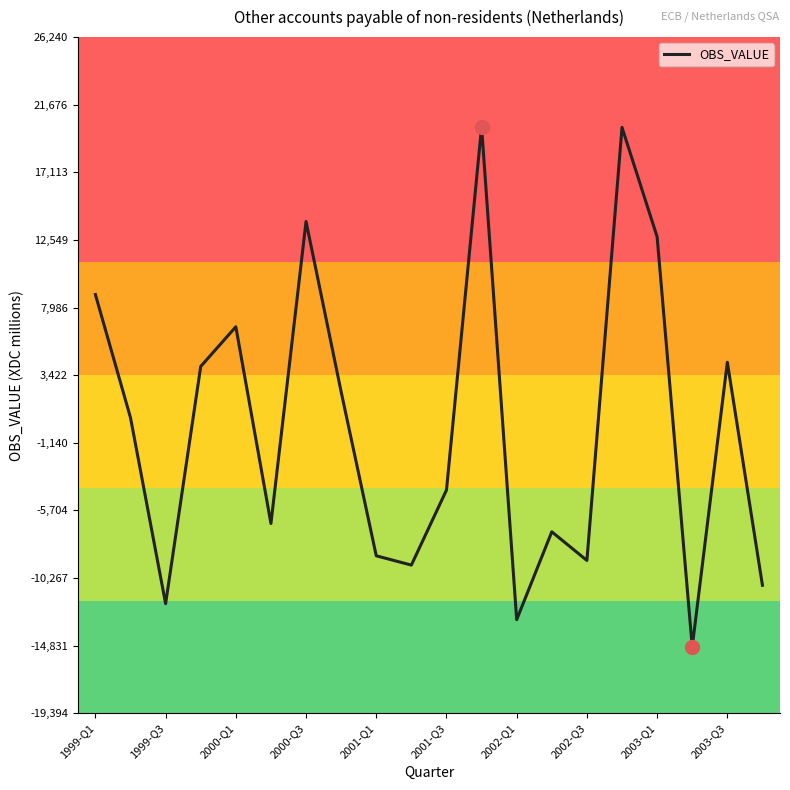

True or false: the data has more than 2 interior local peaks.

True